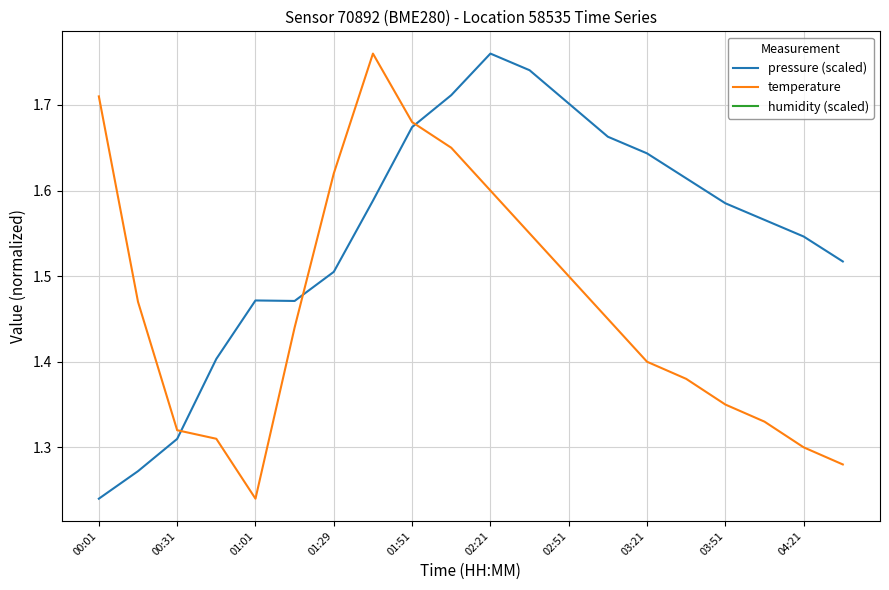

At which label is temperature closest to 1?

01:01